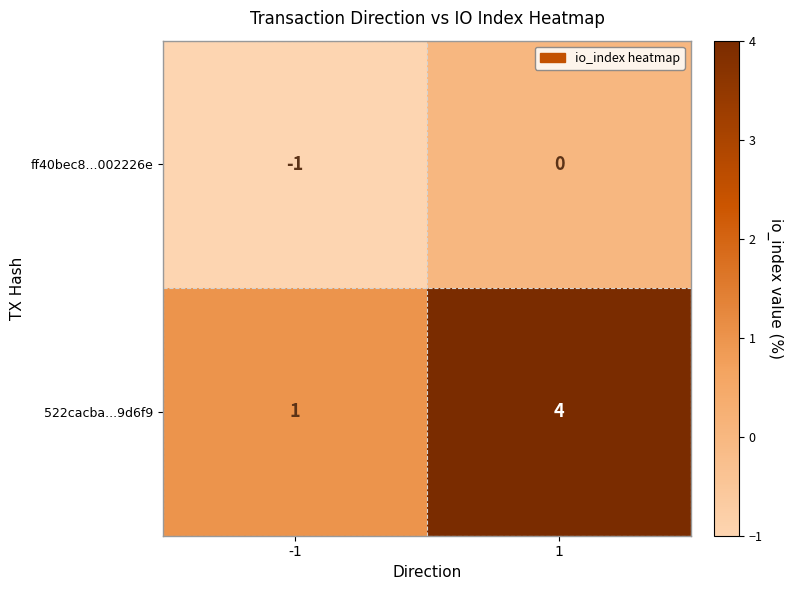

Which series has the largest range (max minus min)?

522cacba...9d6f9